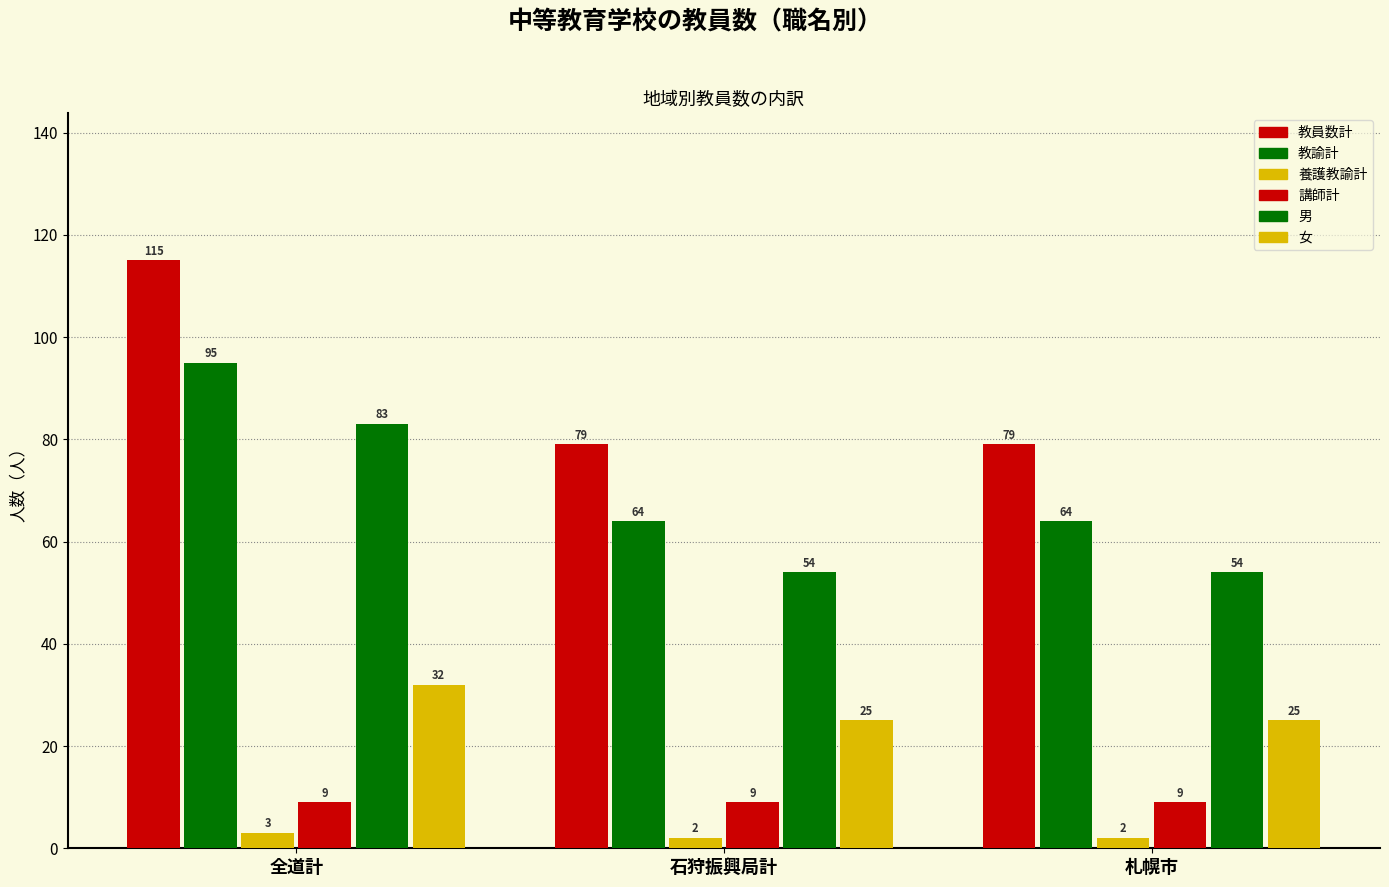

Which series changed the most between 全道計 and 札幌市?

教員数計